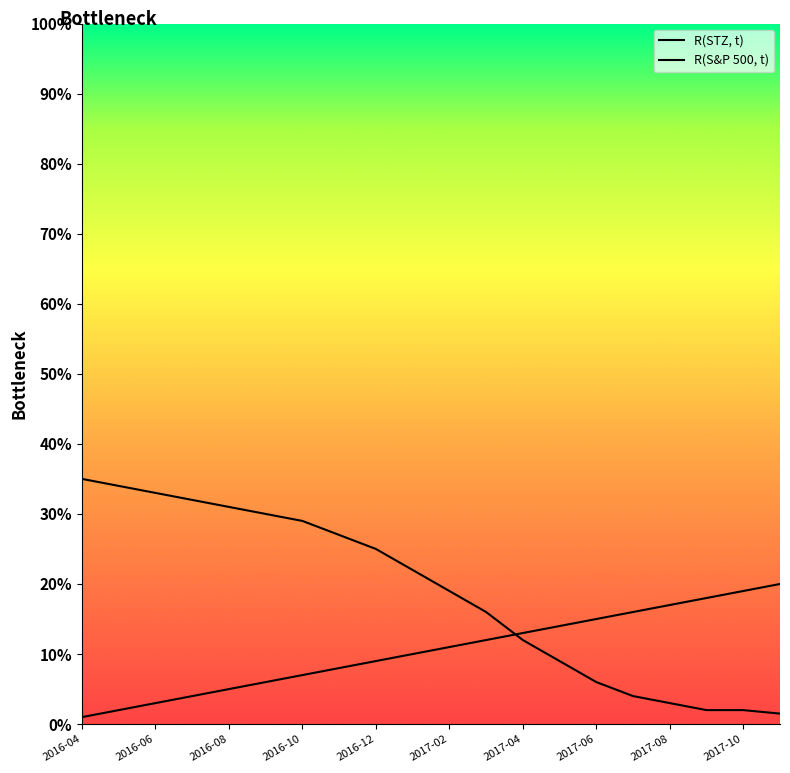

What is the value of the R(STZ, t) point at the 7th from the left?

7.0